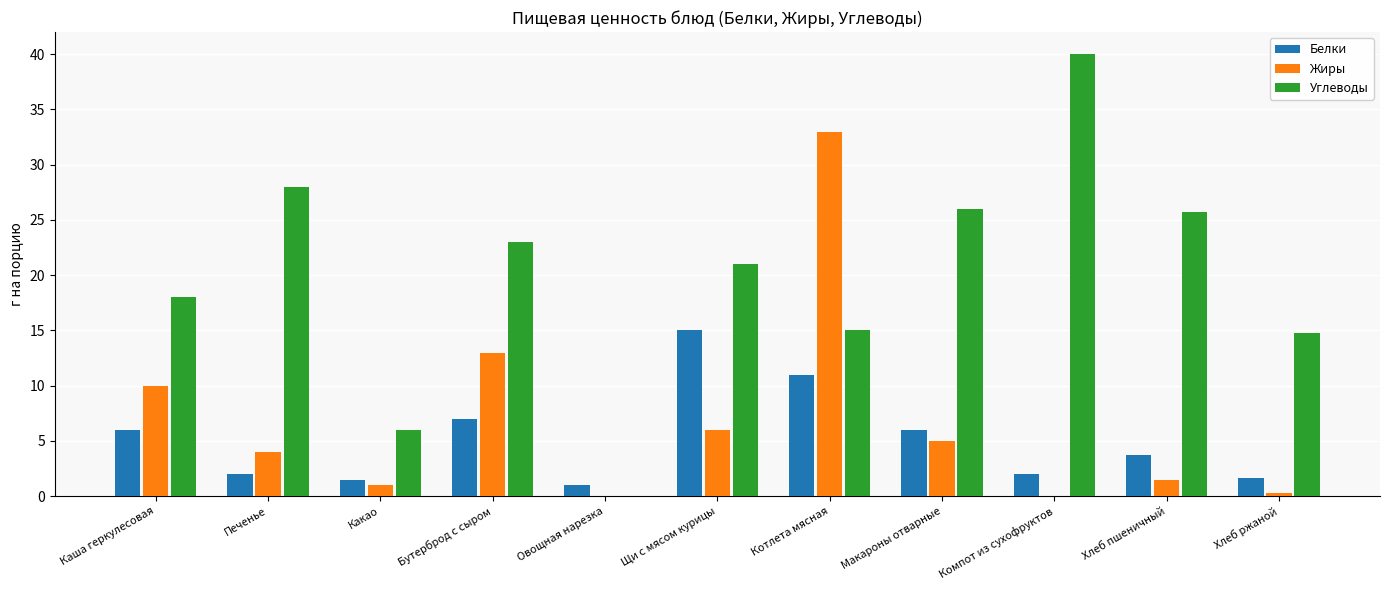

Which series has the largest range (max minus min)?

Углеводы